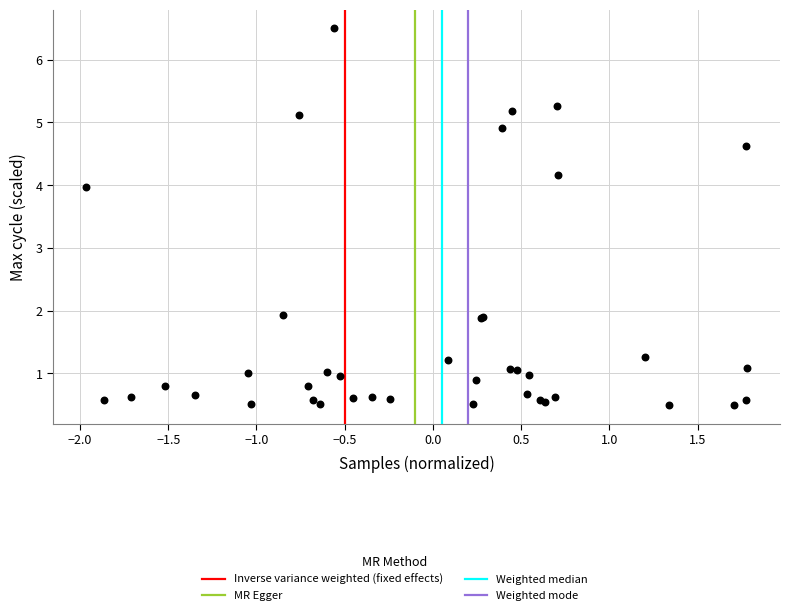

What Y value in the scatter plot is closest to 3?

4.0